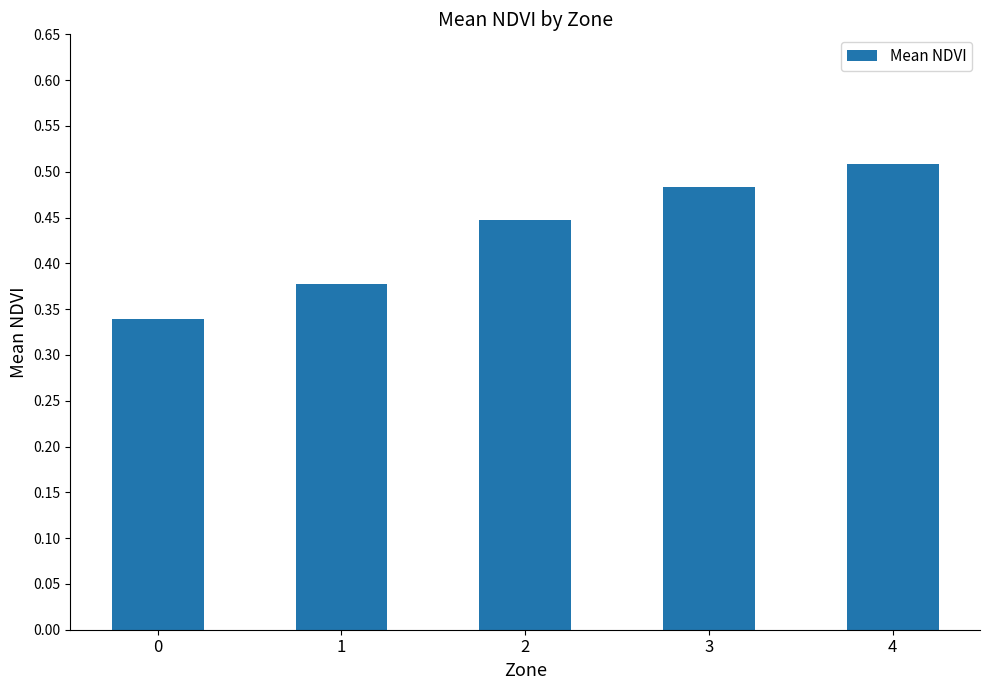

Count the values in the range 0 to 1.

5